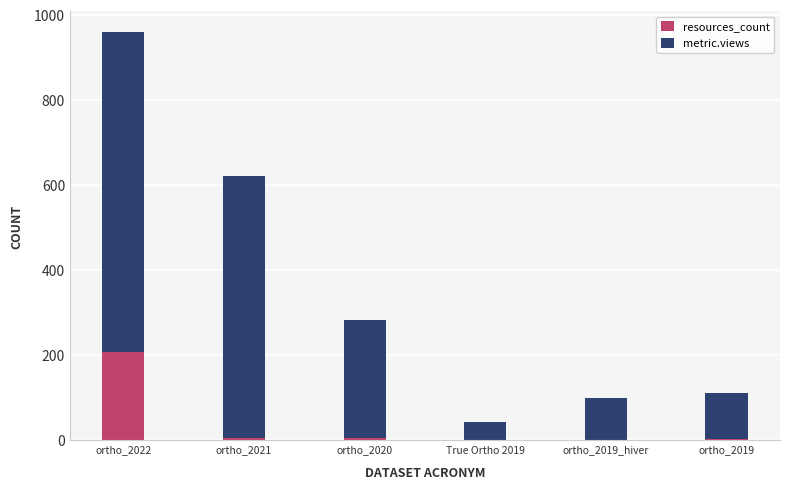

What is the sum of all resources_count values?

221